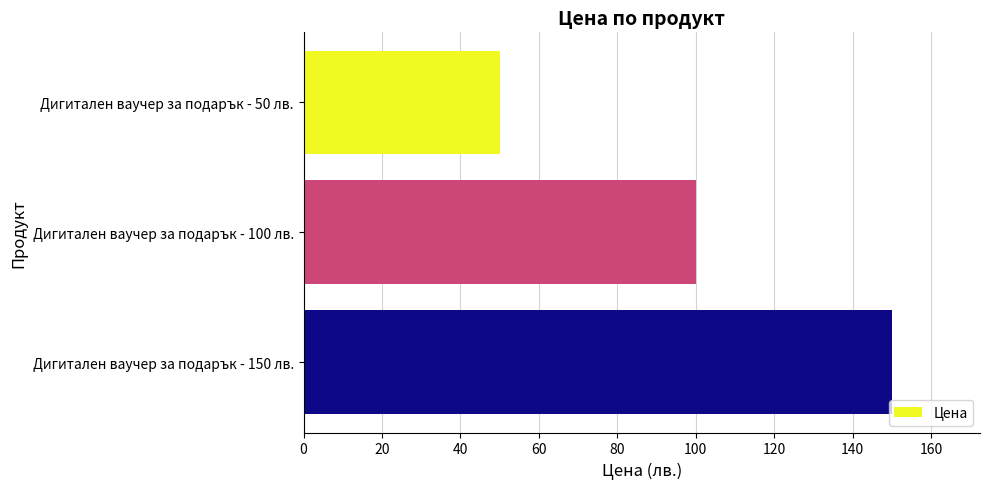

What is the average value?

100.0